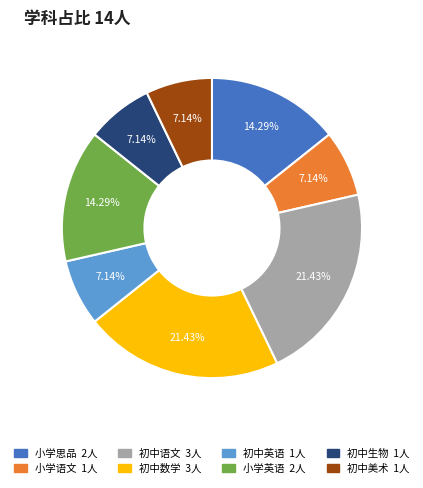

Is there a majority slice in this chart?

No